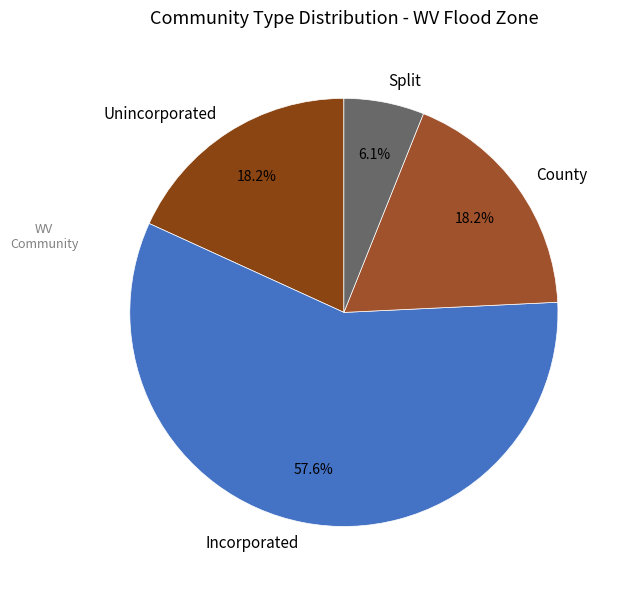

Is it true that Unincorporated is 39% of the pie?

False